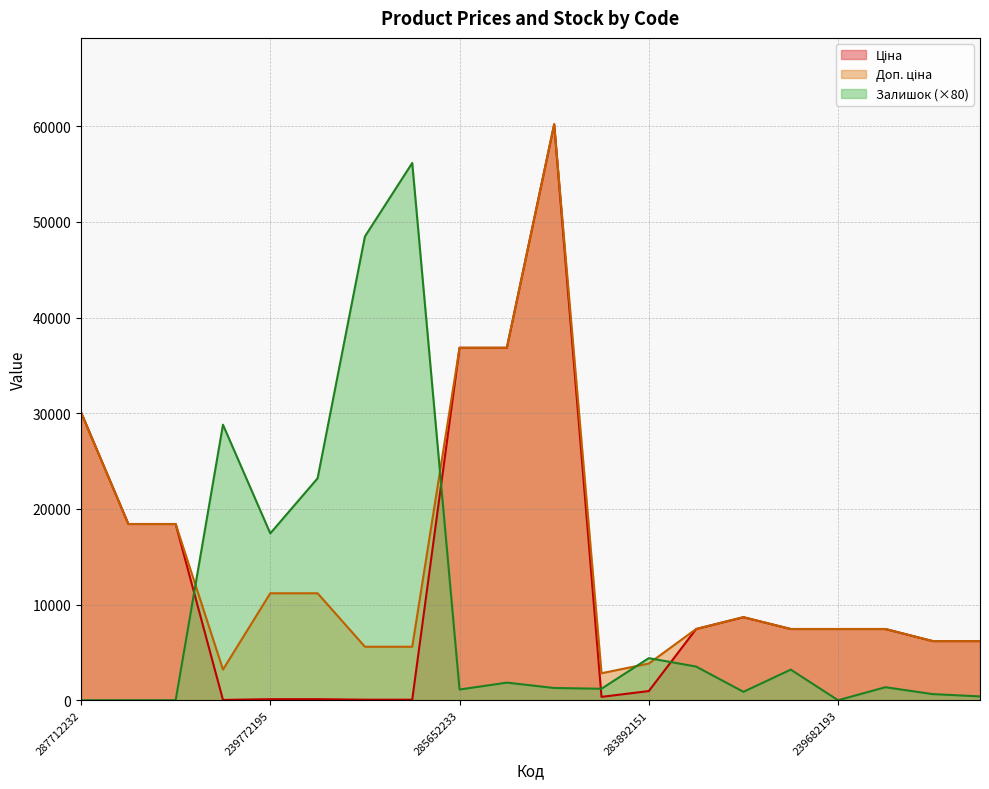

How many lines are shown in the chart?

3